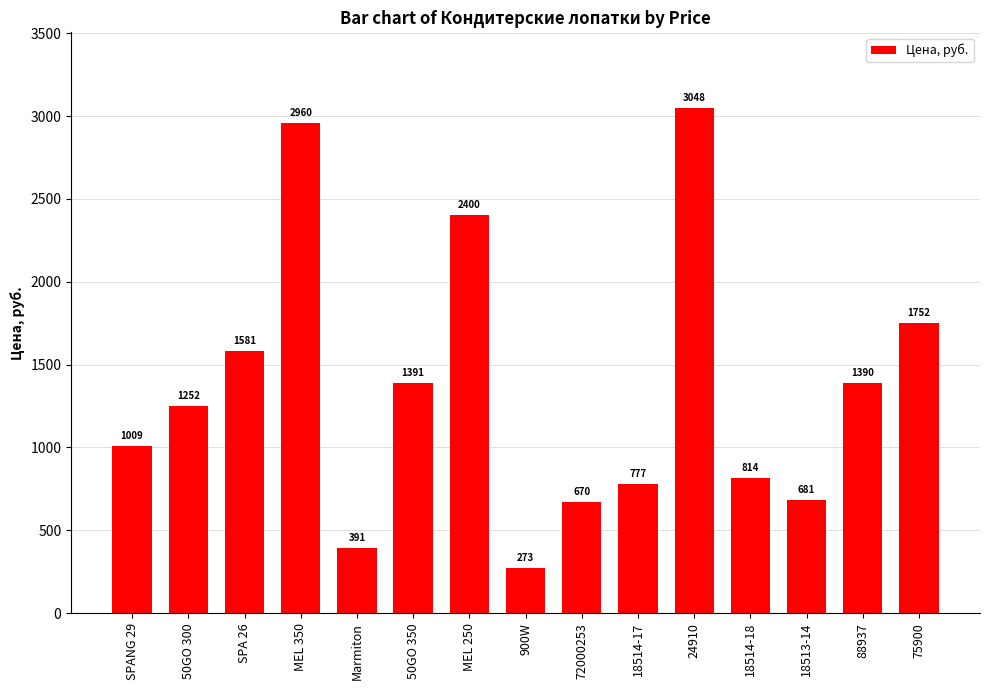

How many categories are shown in the chart?

15